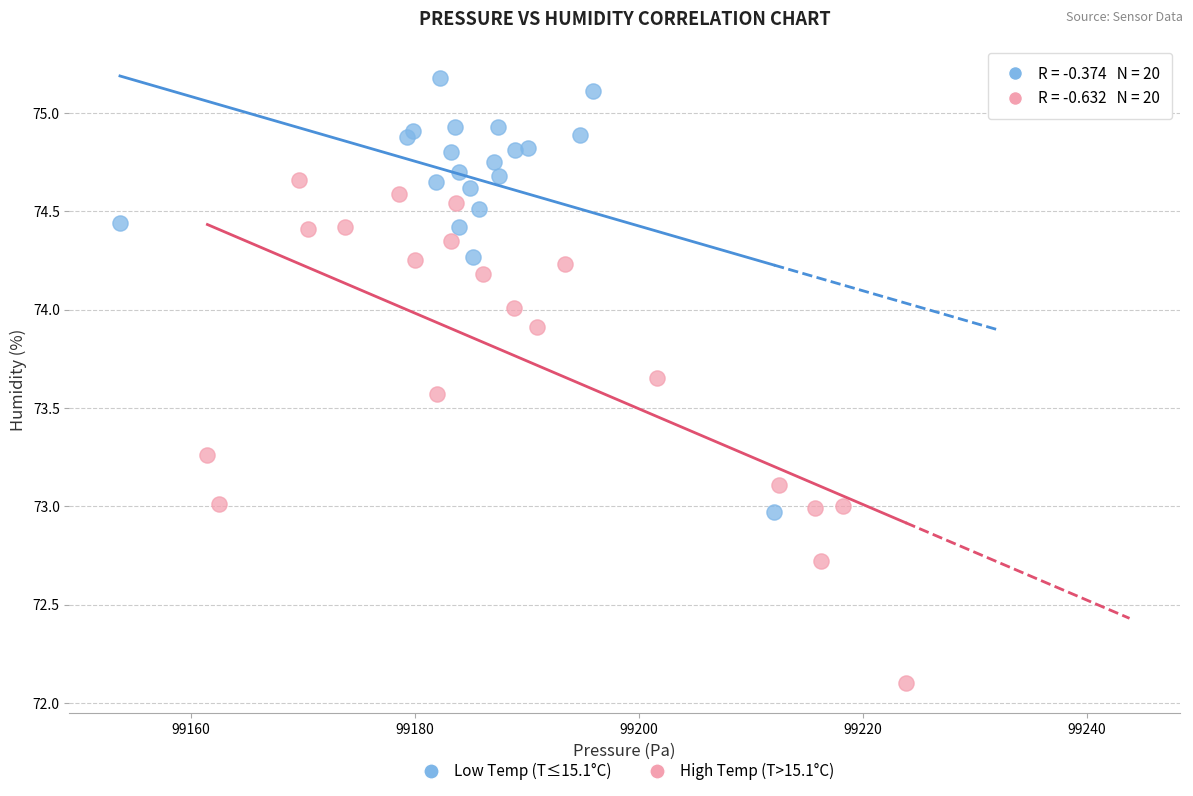

What are all the series names shown in the legend?

Low Temp (T≤15.1°C), High Temp (T>15.1°C)